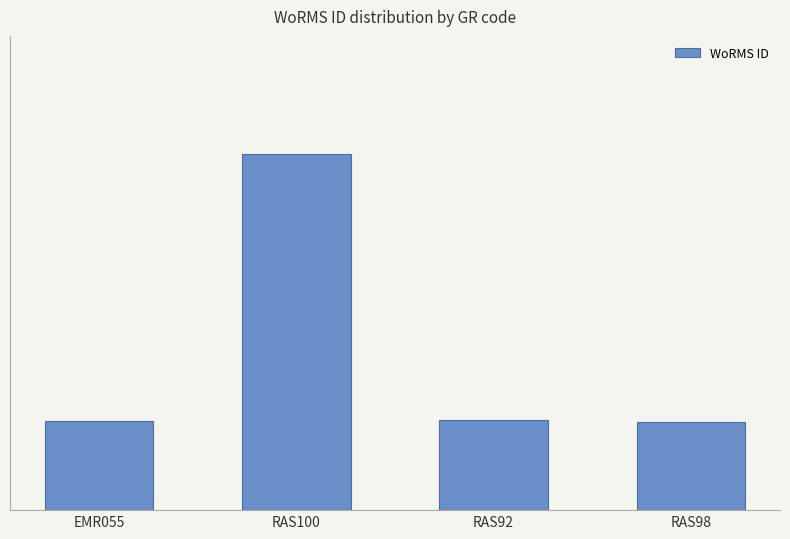

Read the value at EMR055.

103471